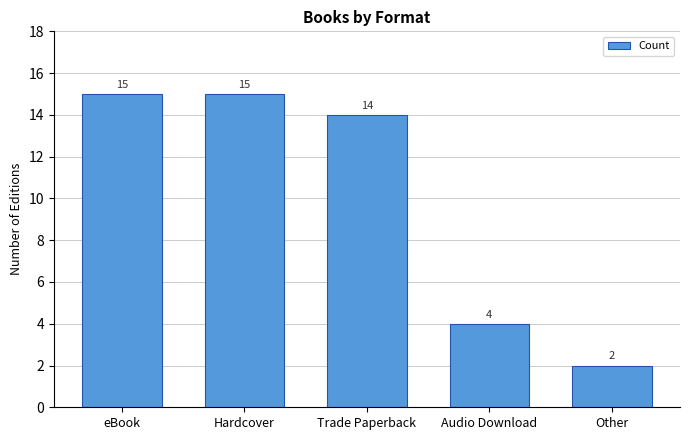

Read the value at eBook, to the nearest 10.

20